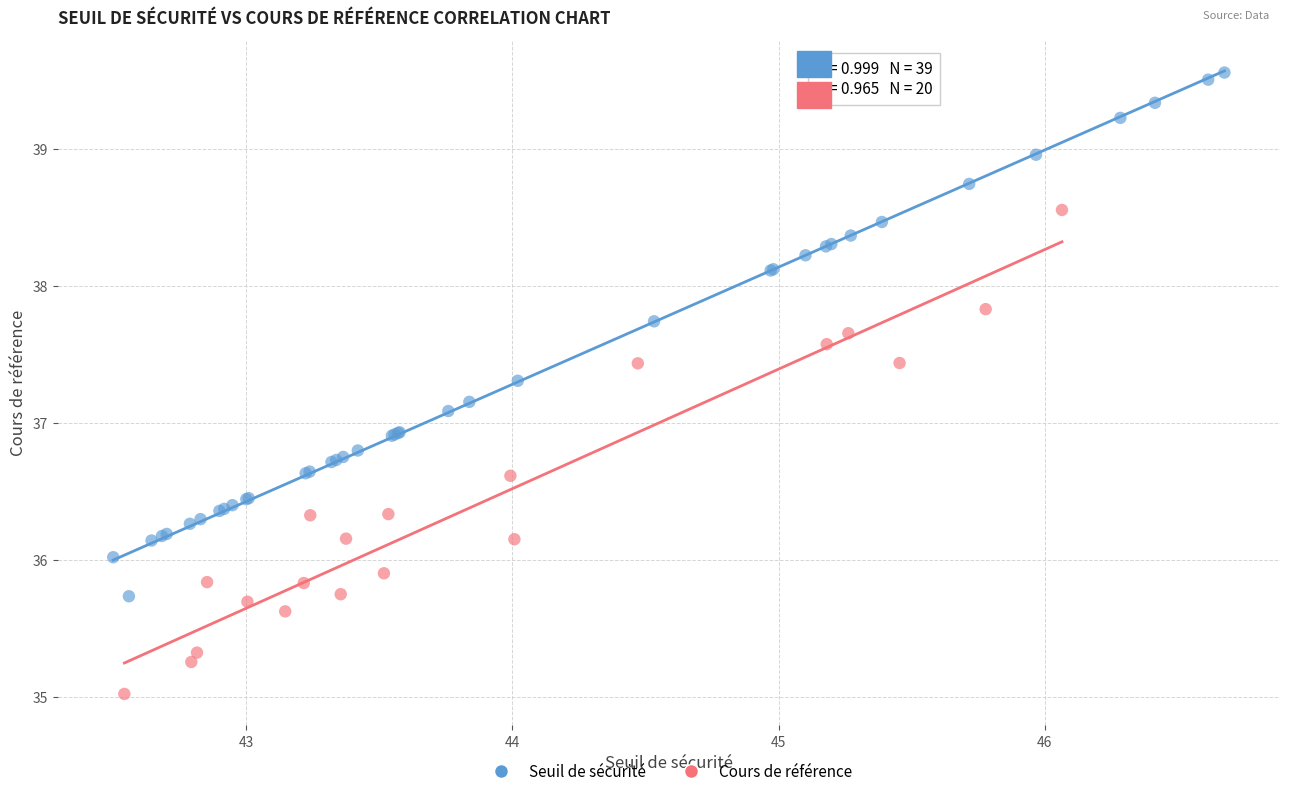

Which series contains the highest Y value?

Seuil de sécurité